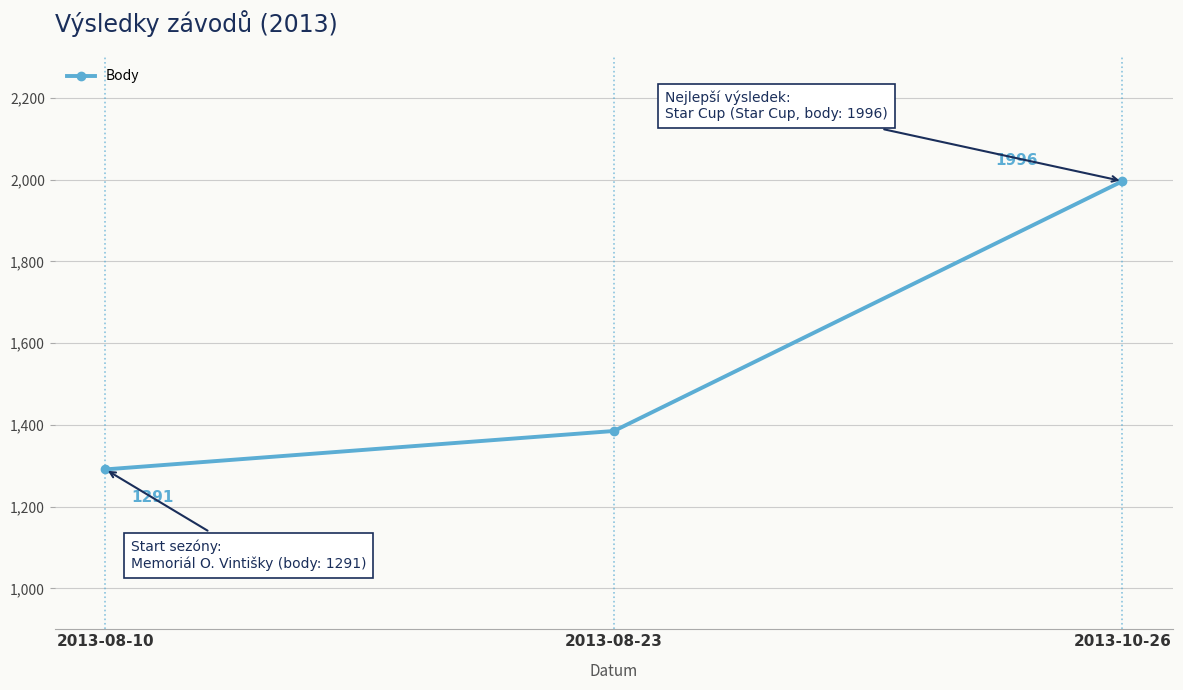

Reading left to right, what are all the values shown in this chart?

2013-08-10=1291	2013-08-23=1385	2013-10-26=1996